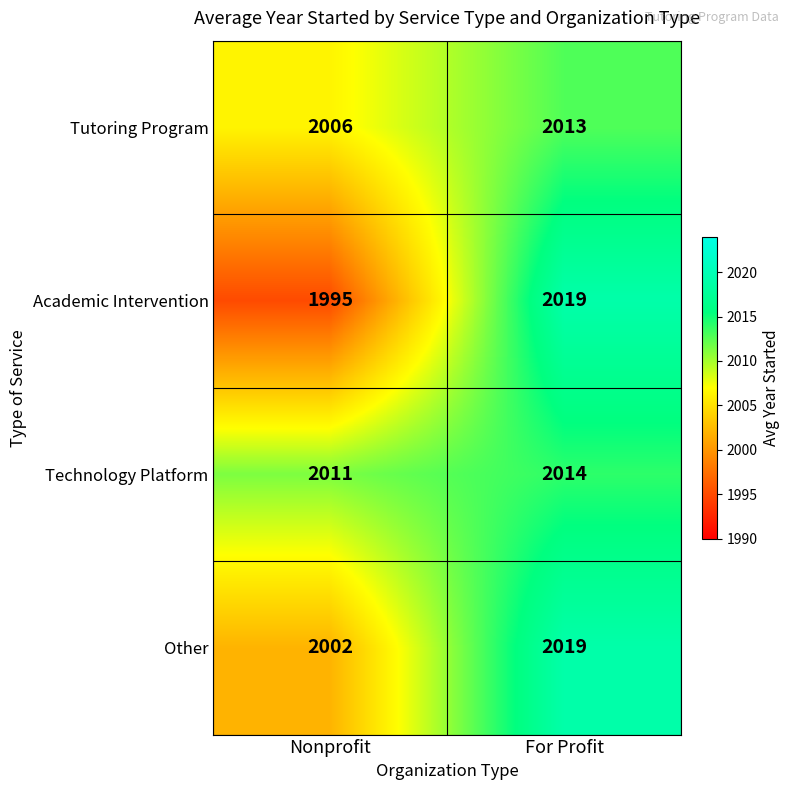

List the labels in order of Tutoring Program value, largest first.

For Profit, Nonprofit